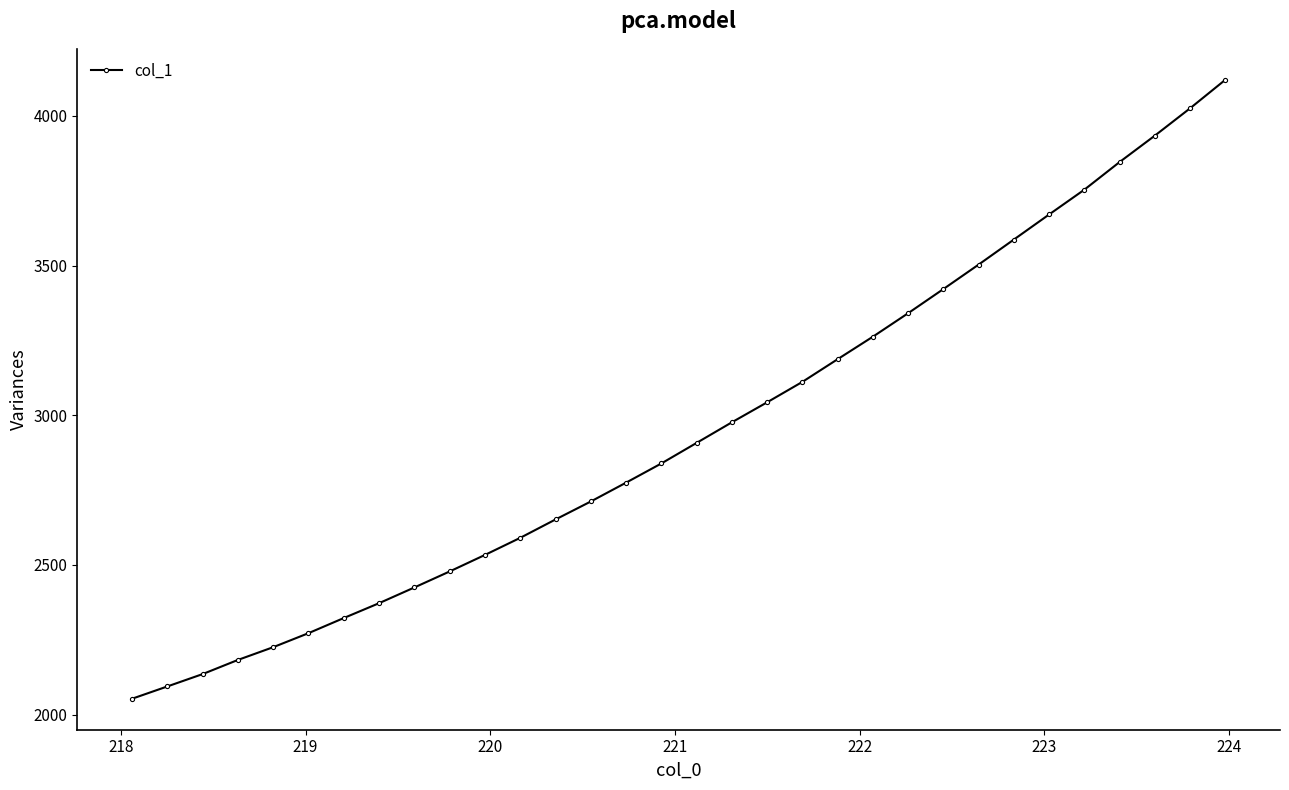

What is the difference between the second highest and minimum values?

1972.9